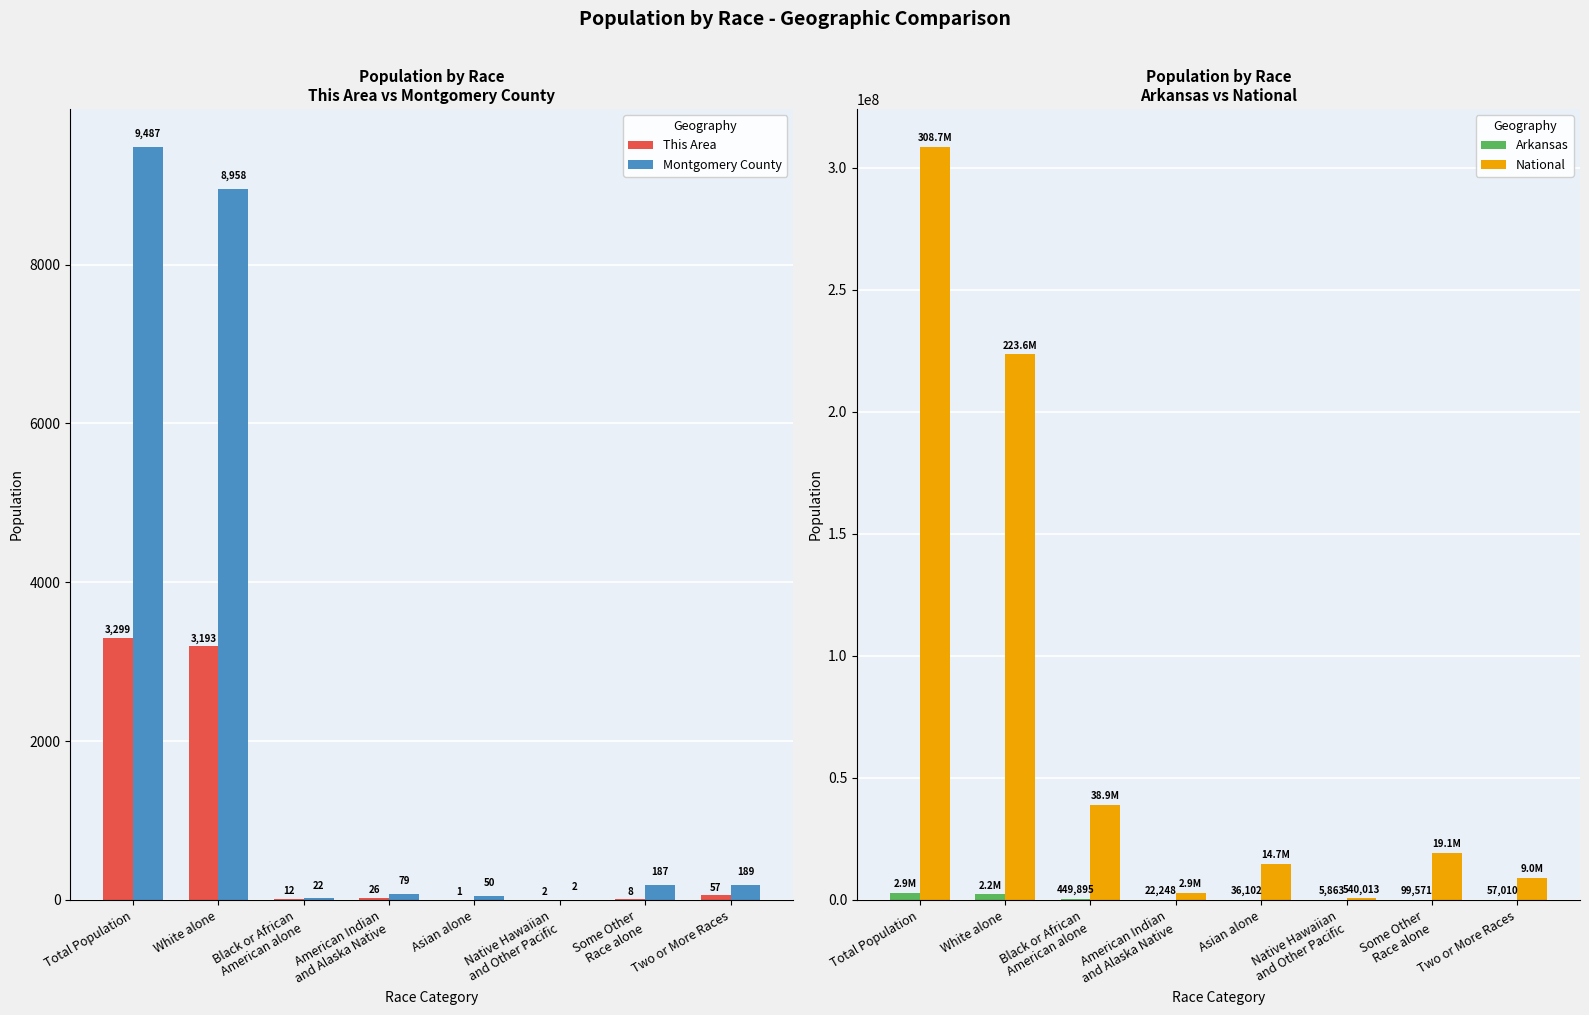

What is the lowest value of the Montgomery County series?

2